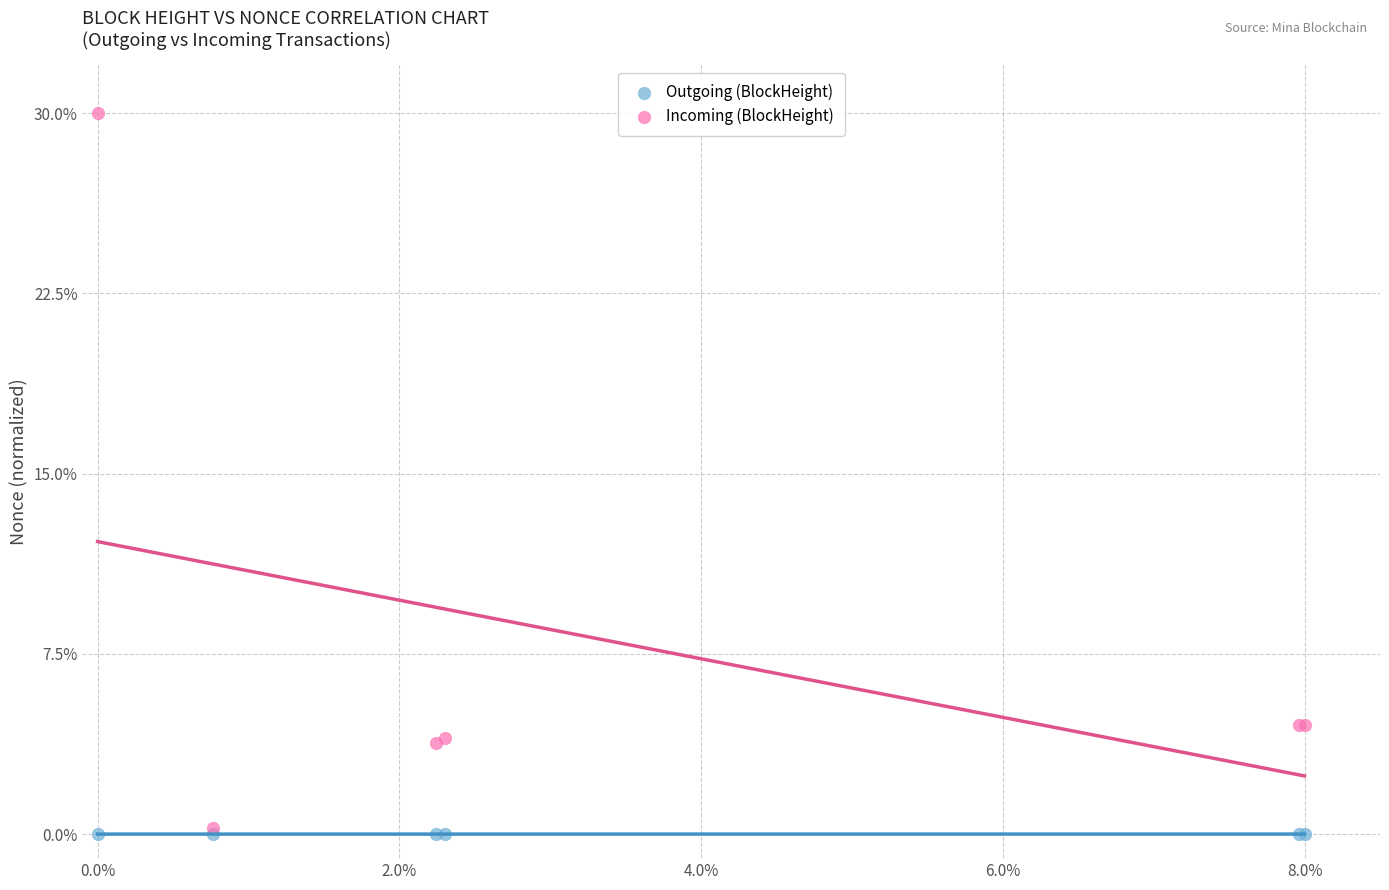

What are all the series names shown in the legend?

Outgoing (BlockHeight), Incoming (BlockHeight)